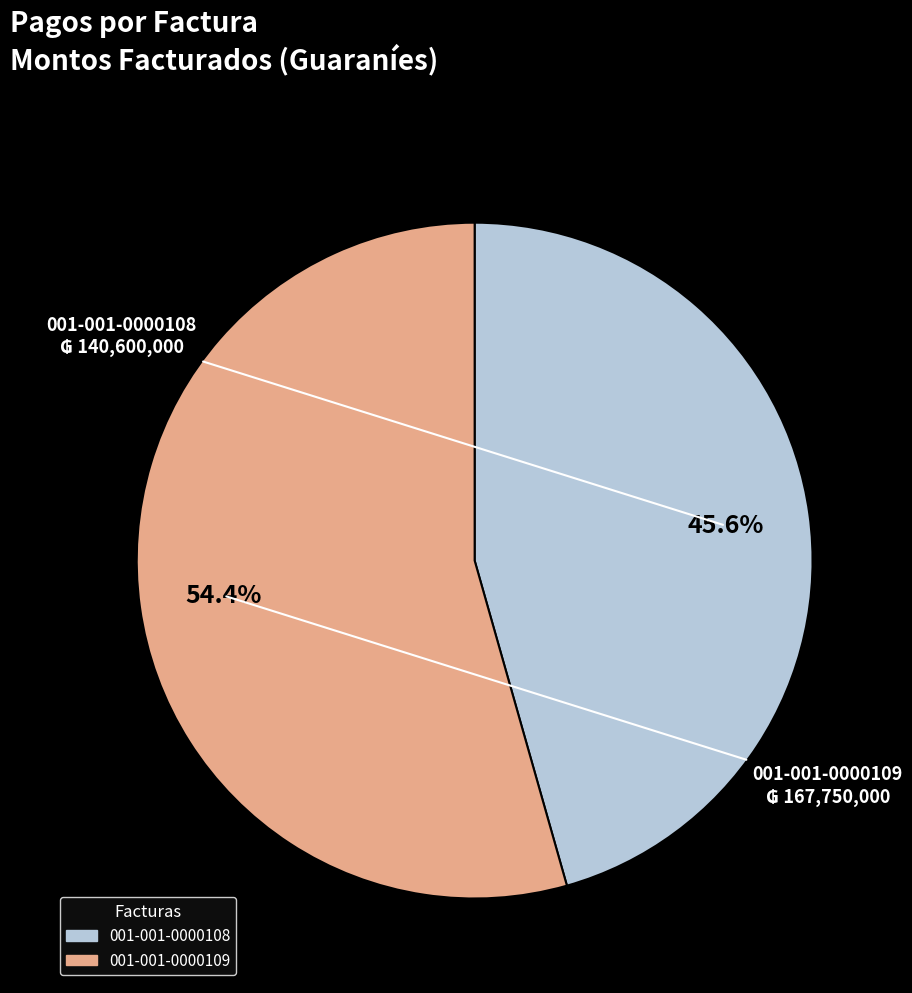

Between 001-001-0000109 and 001-001-0000108, which is larger?

001-001-0000109